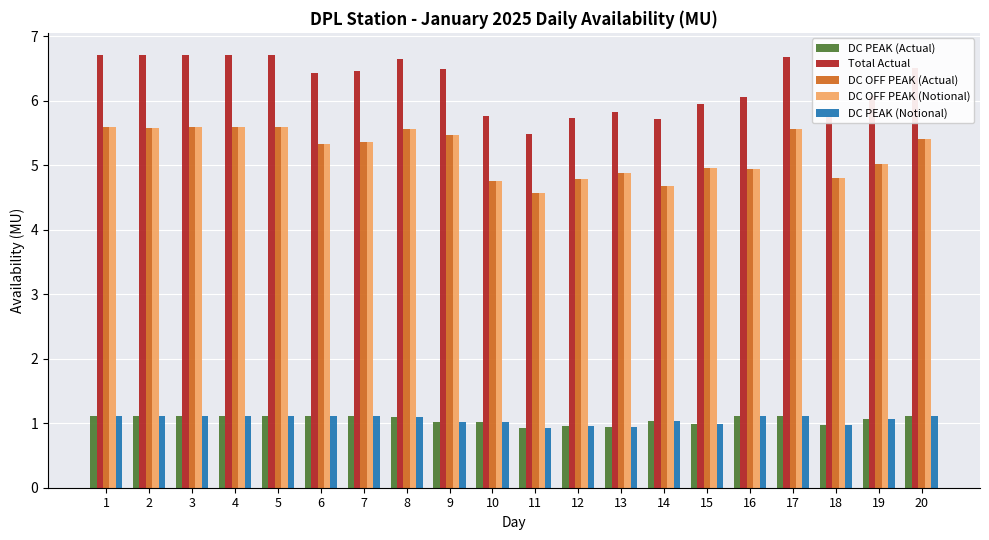

What is the total value across all series at 1?

20.2